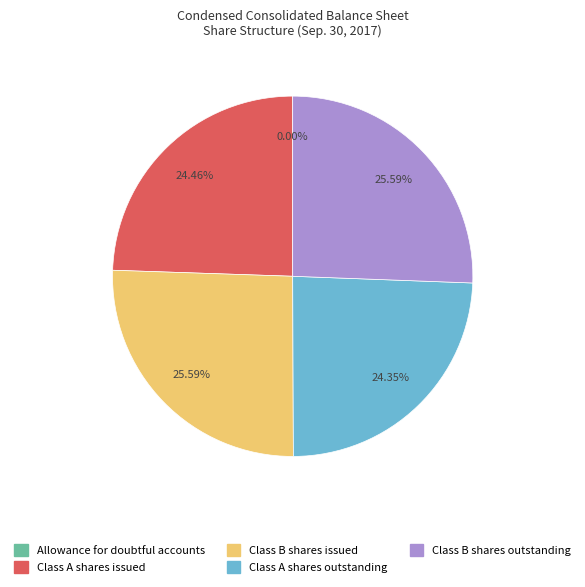

Is it true that Class B shares issued is 26% of the pie?

True